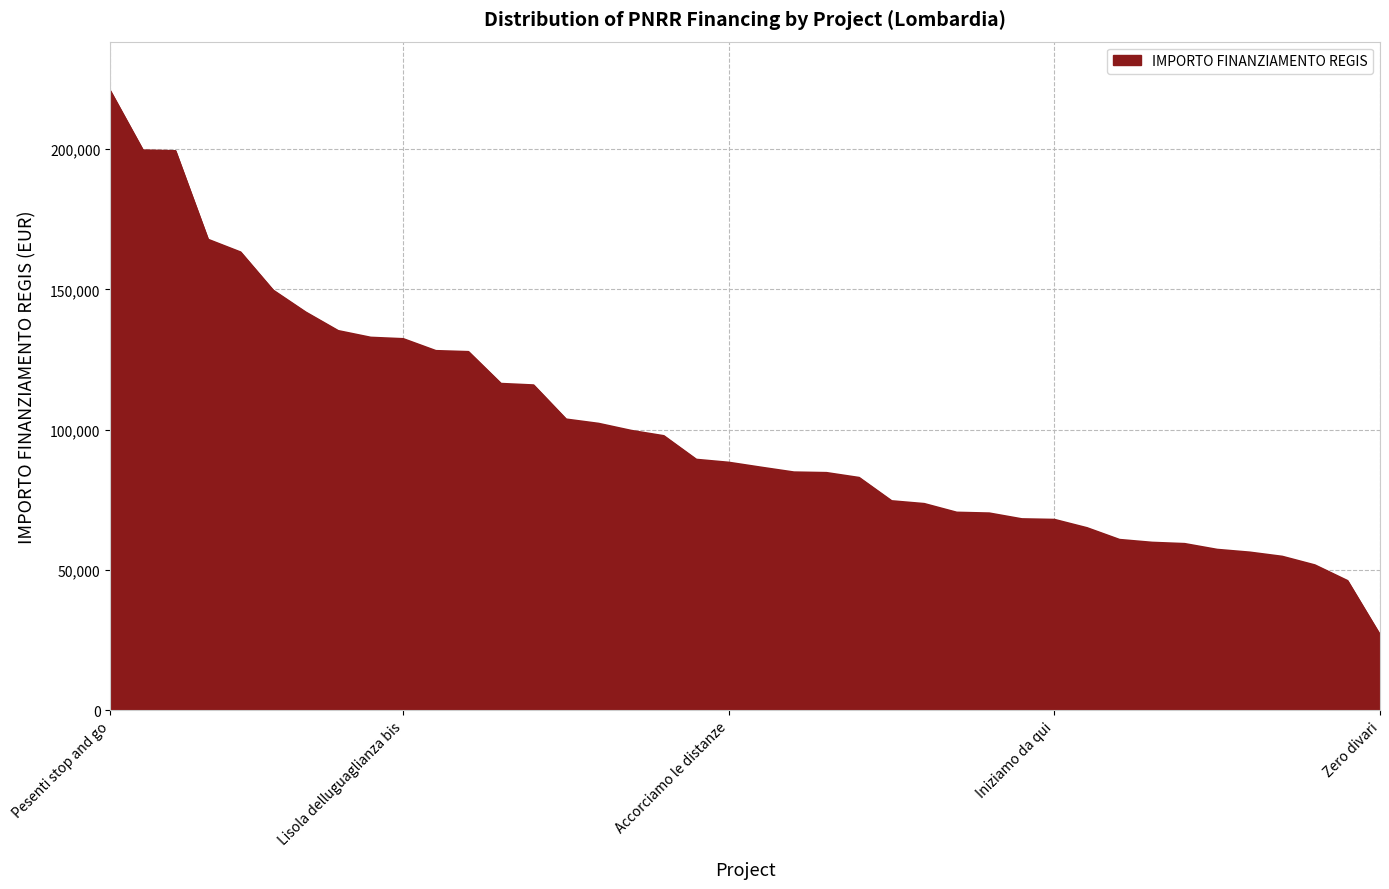

What is the minimum value shown in the chart?

26730.0